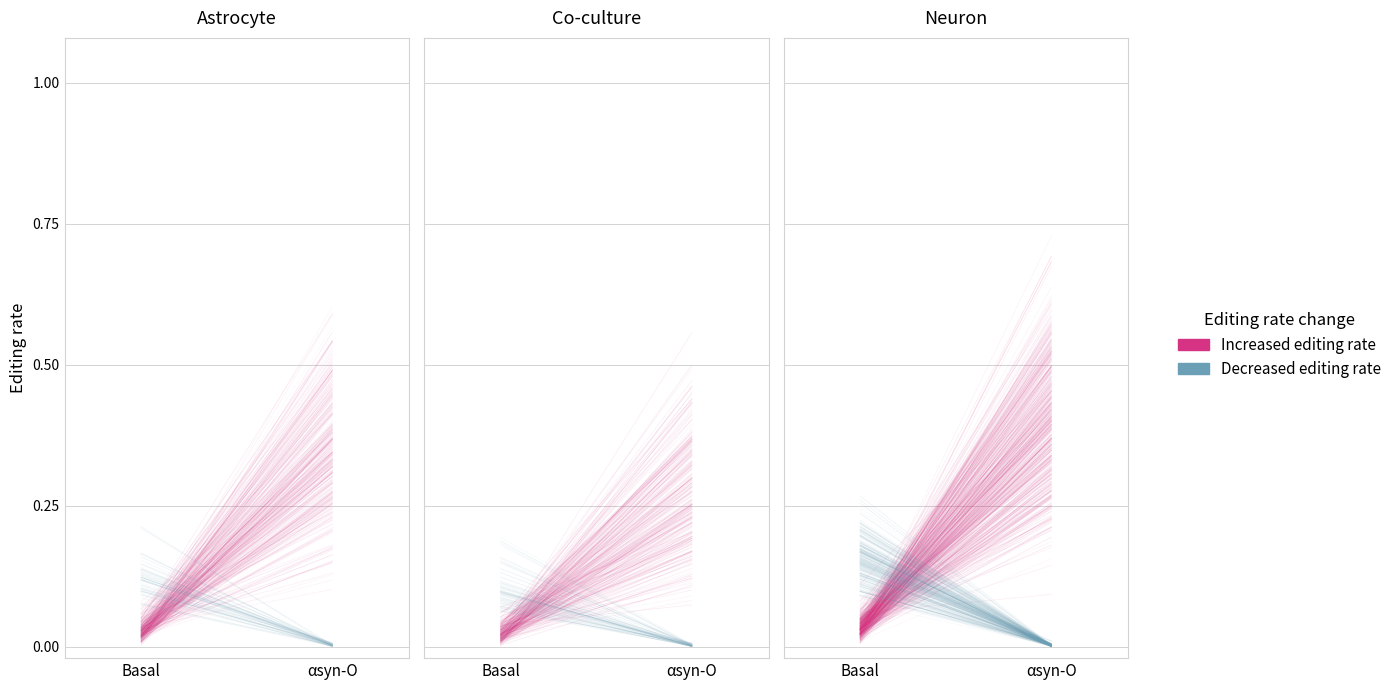

Where is Increased editing rate nearest to the value 0?

Basal